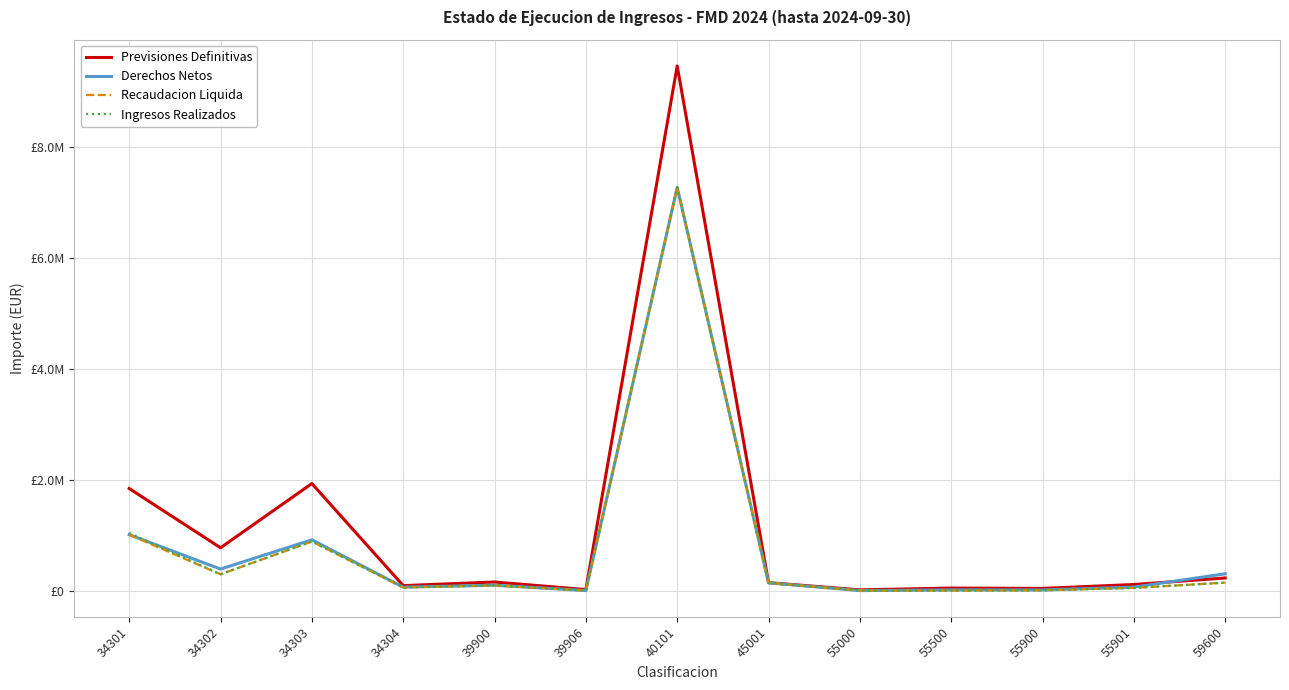

What is the total value across all series at 34301?

4897417.5